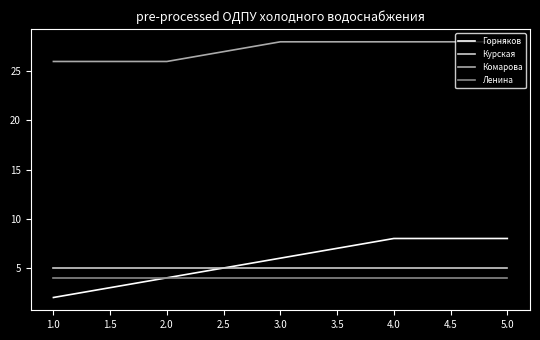

Which series has the largest total across all categories?

Комарова